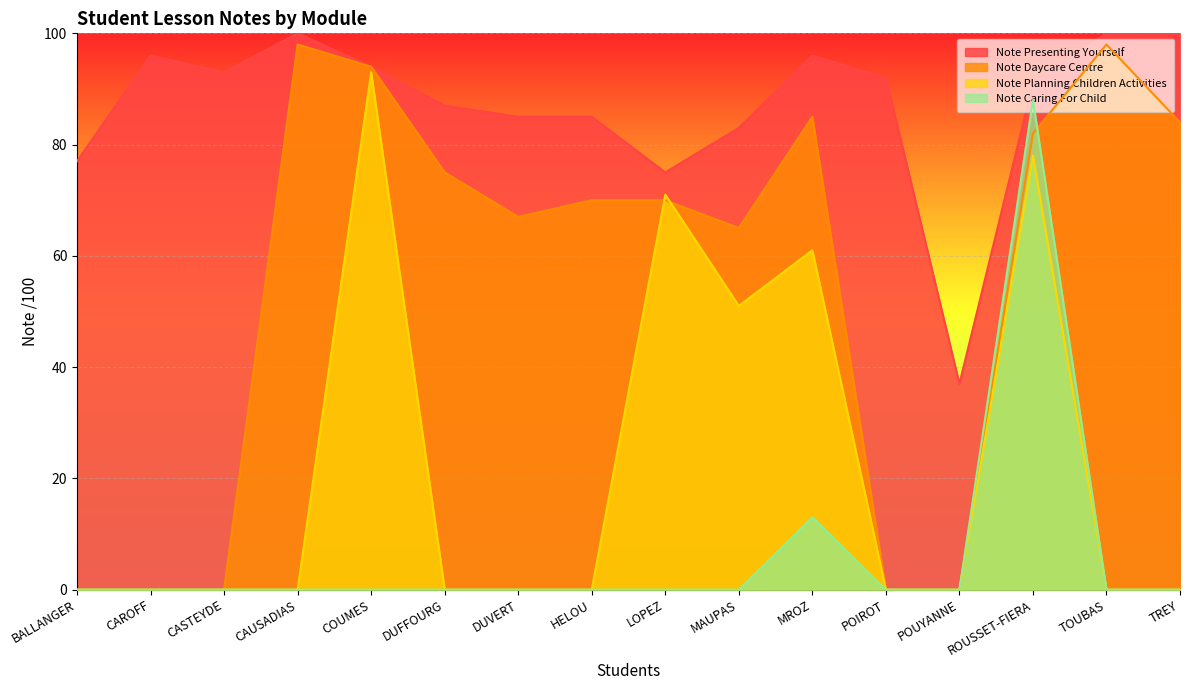

What is the greatest value displayed?

100